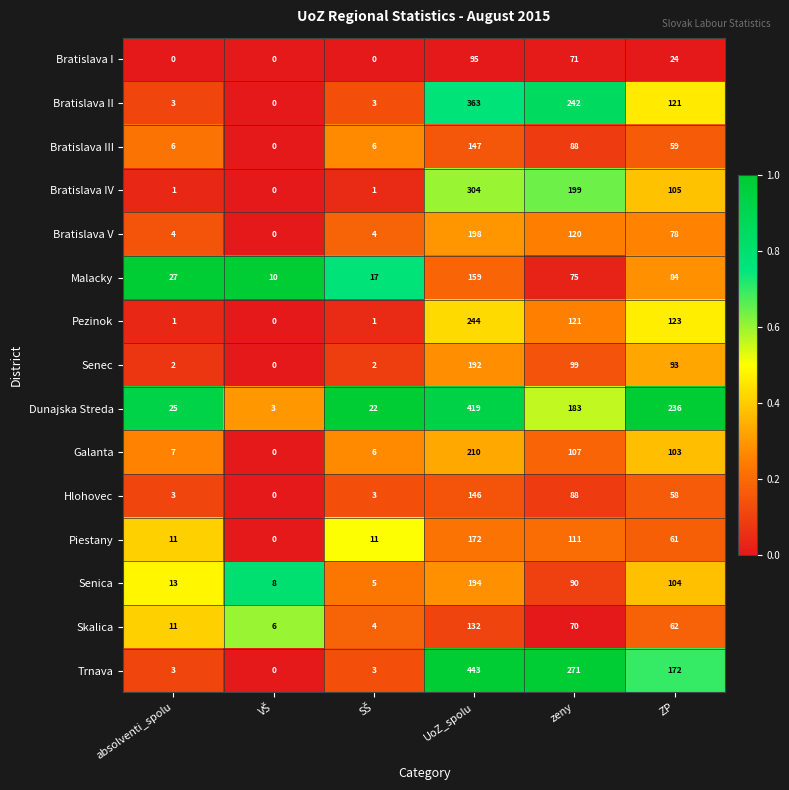

Which series has the largest range (max minus min)?

Trnava